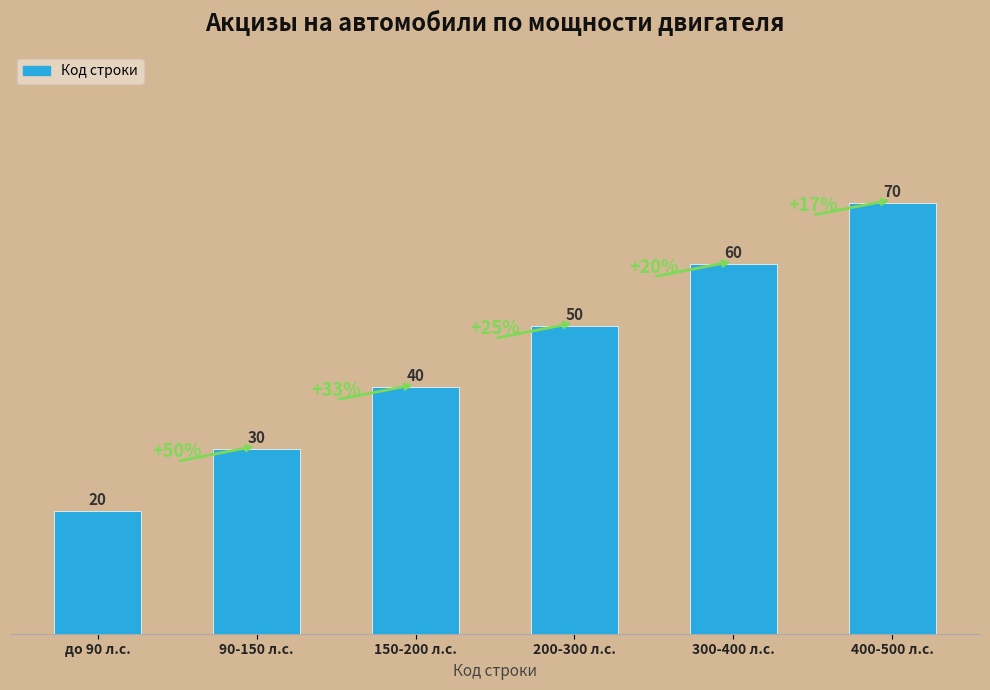

What value does the data have at 90-150 л.с., to the nearest 10?

30